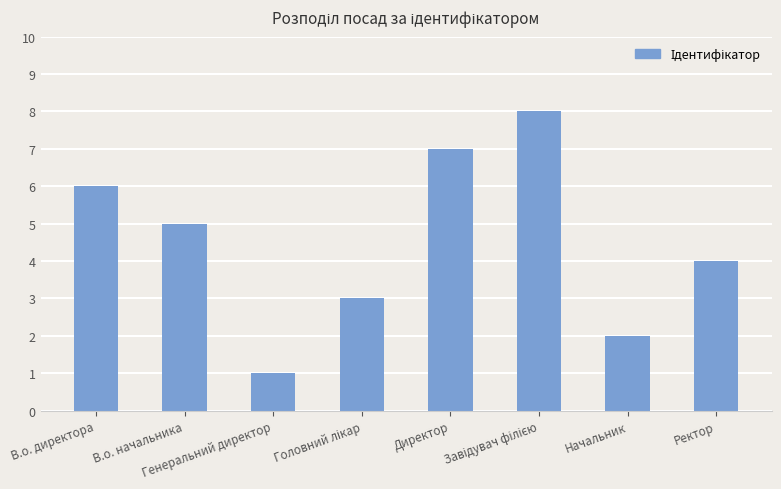

What is the greatest value displayed?

8